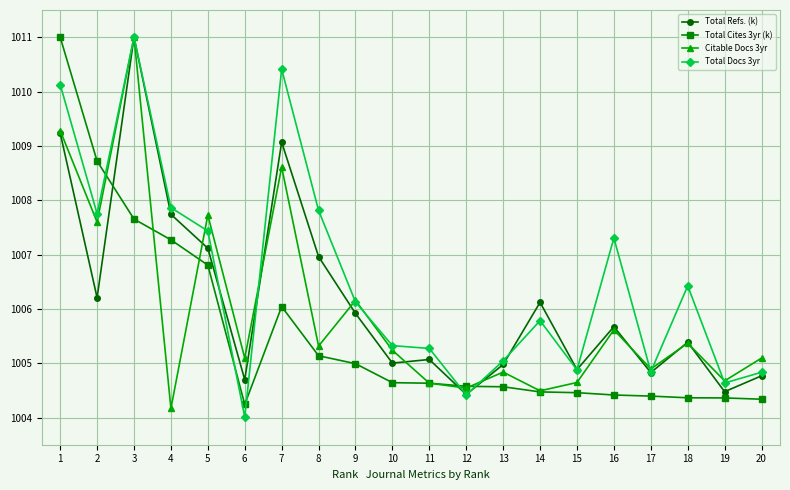

What are all the series names shown in the legend?

Total Refs. (k), Total Cites 3yr (k), Citable Docs 3yr, Total Docs 3yr